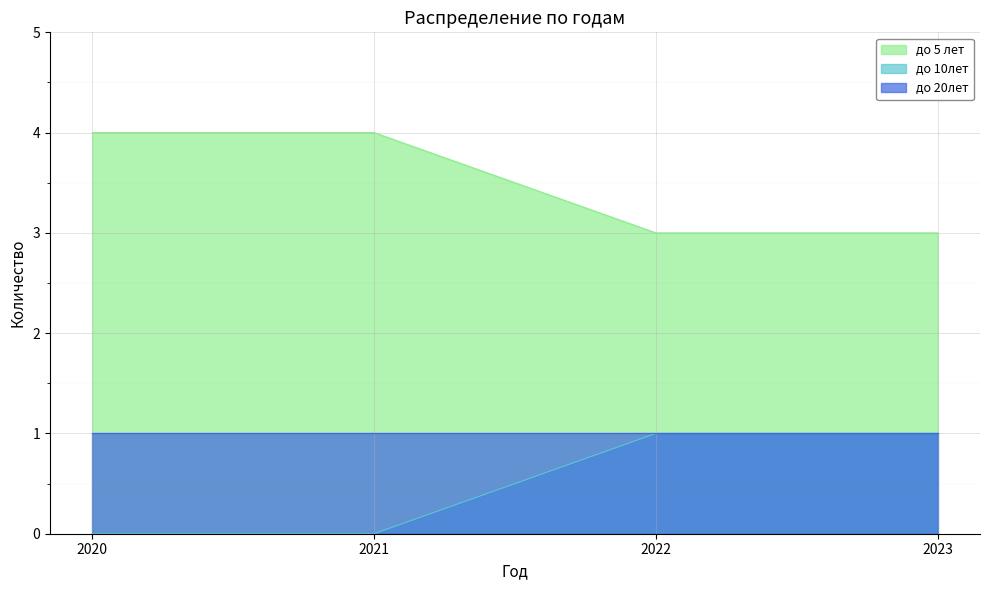

Is it true that до 5 лет equals 6 at 2020?

False